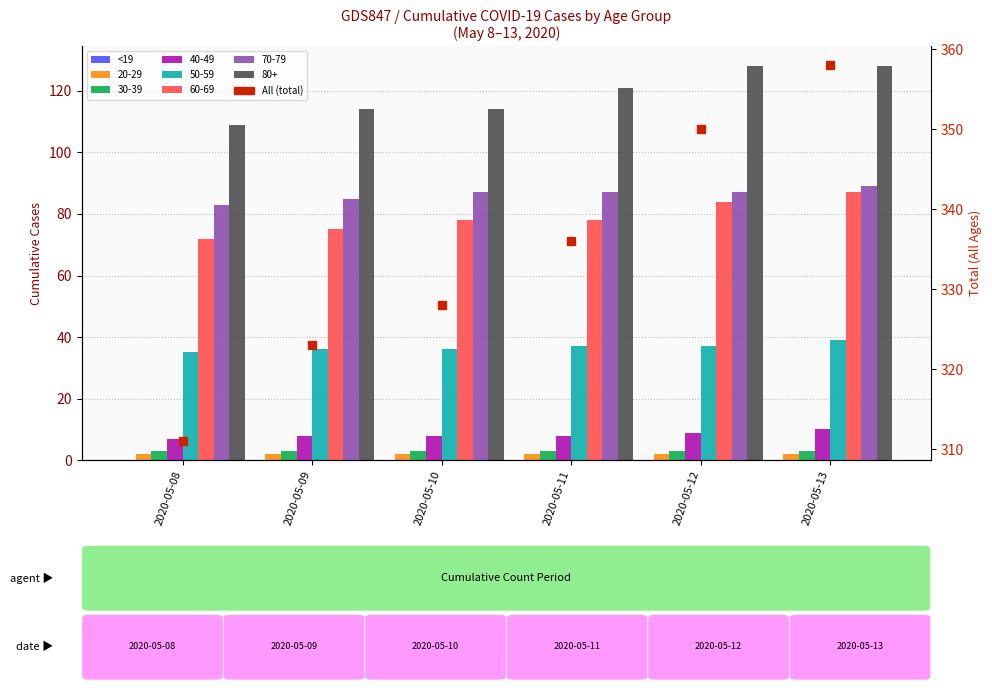

How many groups of bars are there?

6